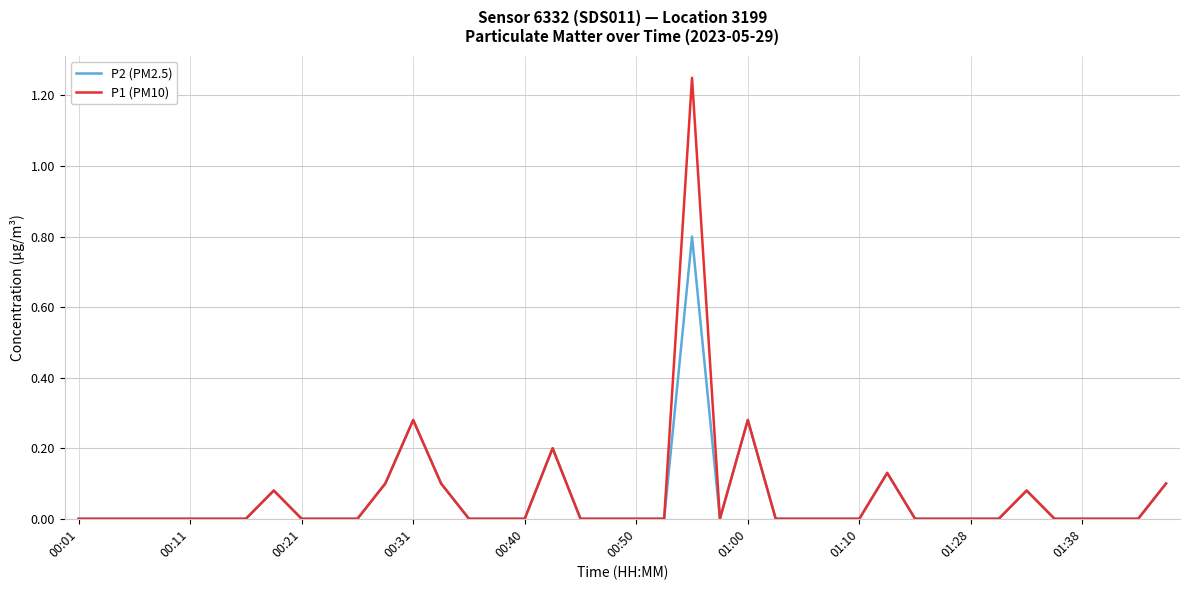

What is the highest value of the P2 (PM2.5) series?

0.8